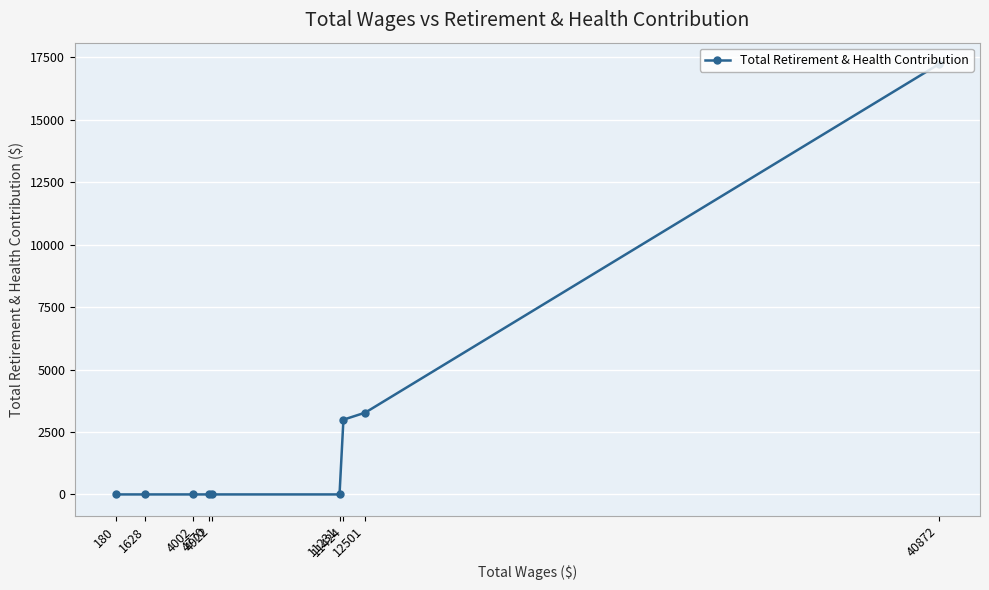

Rank the categories by value from highest to lowest.

40872, 12501, 11424, 11231, 4922, 4770, 4002, 1628, 180